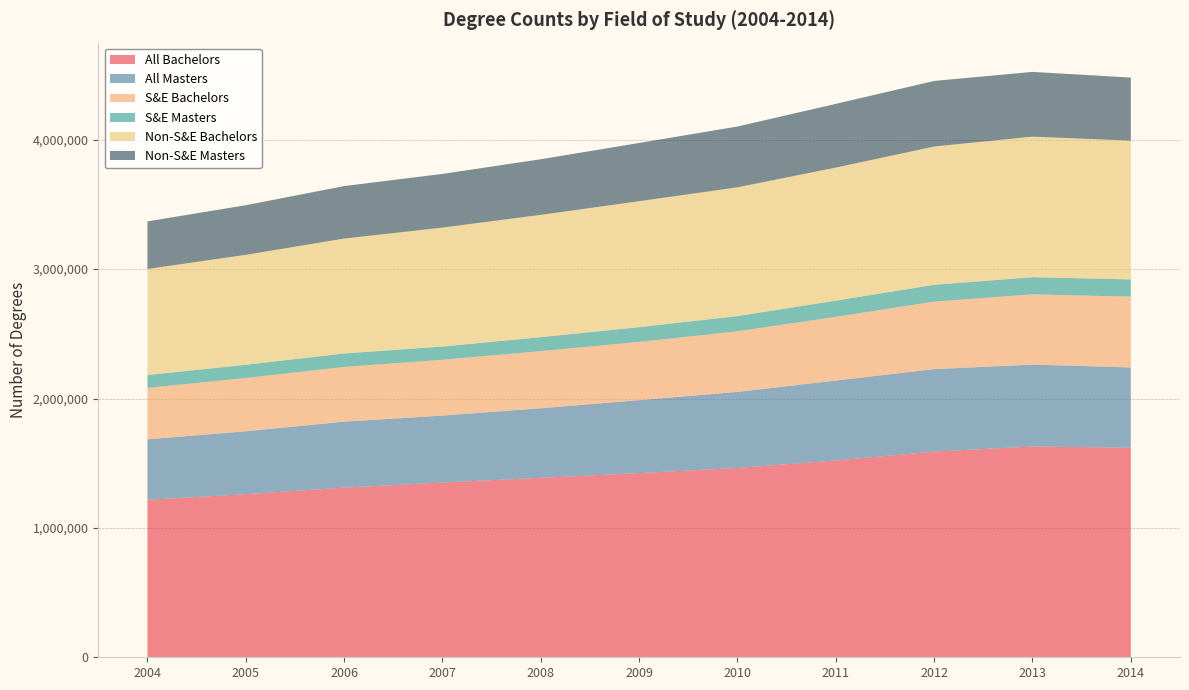

Reading right to left, extract all data points from this chart.

All Bachelors: 2014=1619716	2013=1629052	2012=1590188	2011=1521050	2010=1463114	2009=1423610	2008=1386855	2007=1350782	2006=1311204	2005=1260698	2004=1217348
All Masters: 2014=620599	2013=633218	2012=637127	2011=617593	2010=588060	2009=563876	2008=537859	2007=517217	2006=509811	2005=486334	2004=467203
S&E Bachelors: 2014=547289	2013=542865	2012=521478	2011=492648	2010=468001	2009=450112	2008=441563	2007=431536	2006=423067	2005=411183	2004=397482
S&E Masters: 2014=133088	2013=132744	2012=130166	2011=125372	2010=118045	2009=114033	2008=108079	2007=102463	2006=104112	2005=102842	2004=99489
Non-S&E Bachelors: 2014=1072427	2013=1086187	2012=1068710	2011=1028402	2010=995113	2009=973498	2008=945292	2007=919246	2006=888137	2005=849515	2004=819866
Non-S&E Masters: 2014=487511	2013=500474	2012=506961	2011=492221	2010=470015	2009=449843	2008=429780	2007=414754	2006=405699	2005=383492	2004=367714